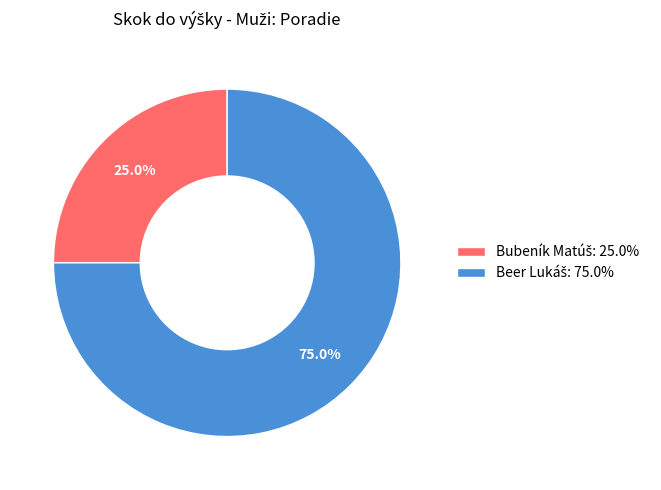

Is there a majority slice in this chart?

Yes